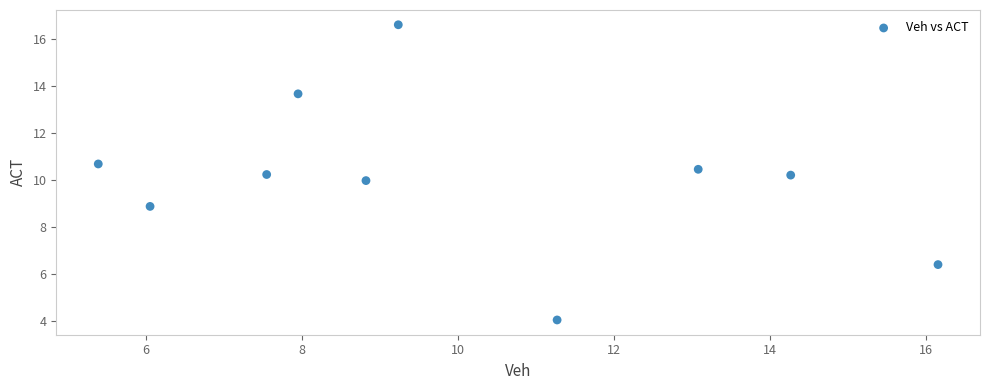

What is the range of Y values (max minus min)?

12.6